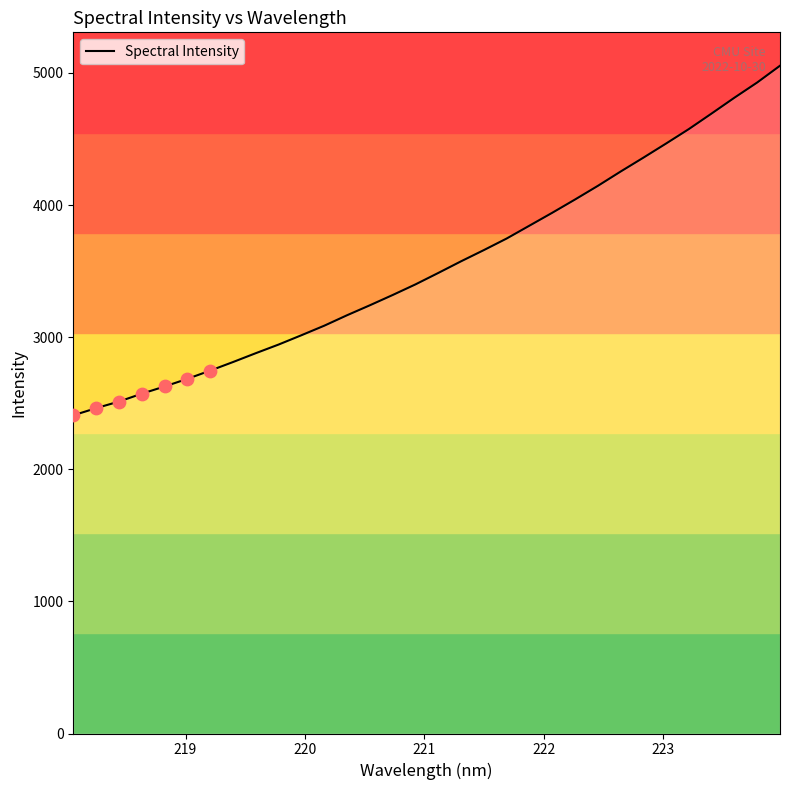

What is the smallest value displayed?

2408.5